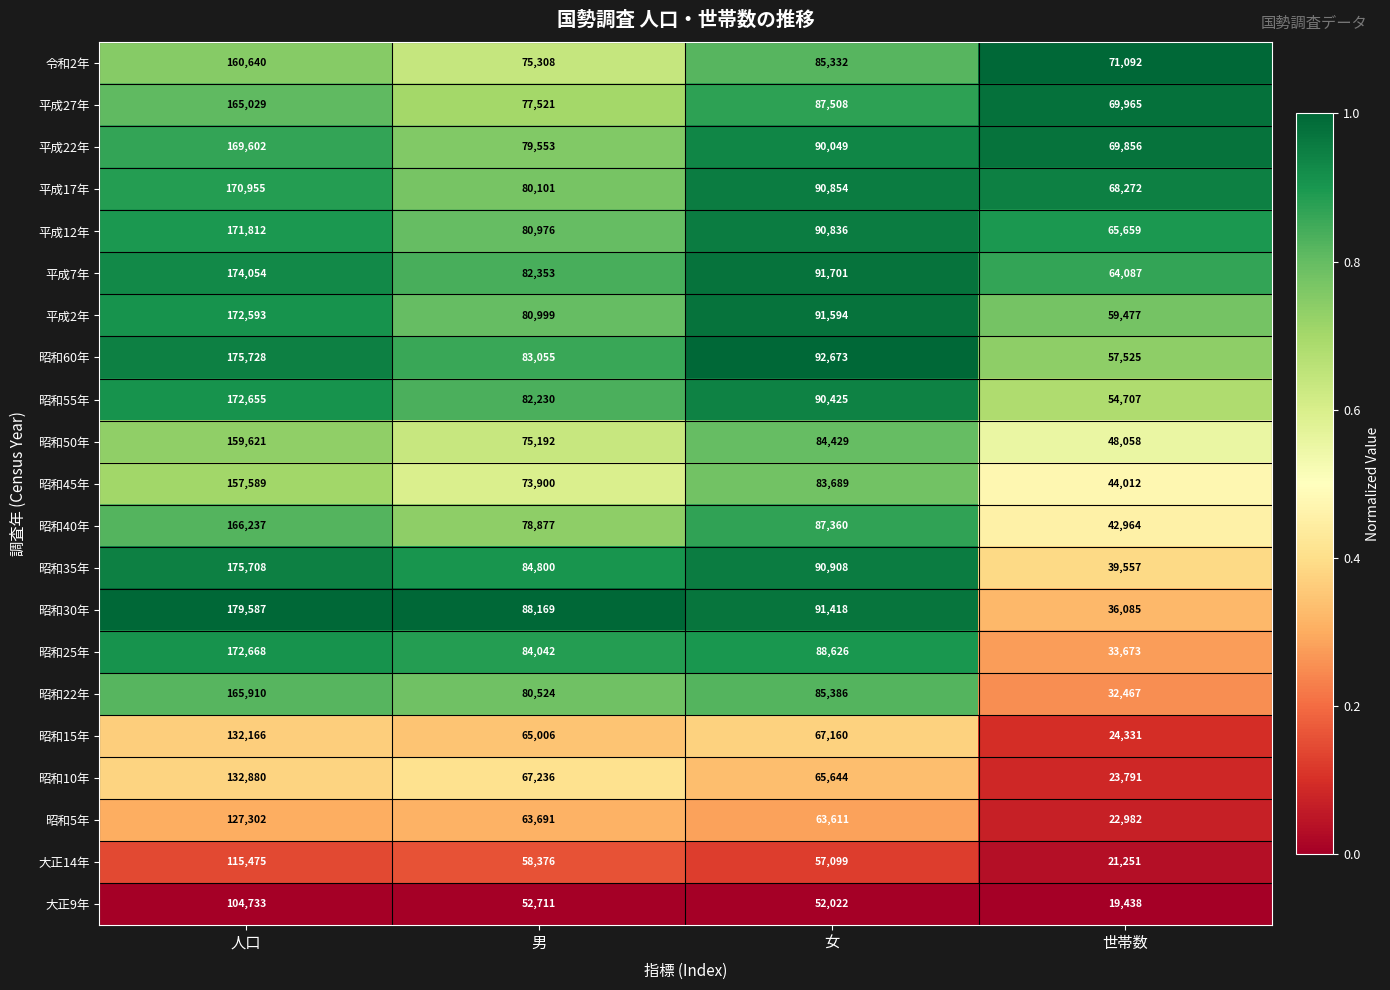

The value of 昭和30年 at 男 is 30898. True or false?

False